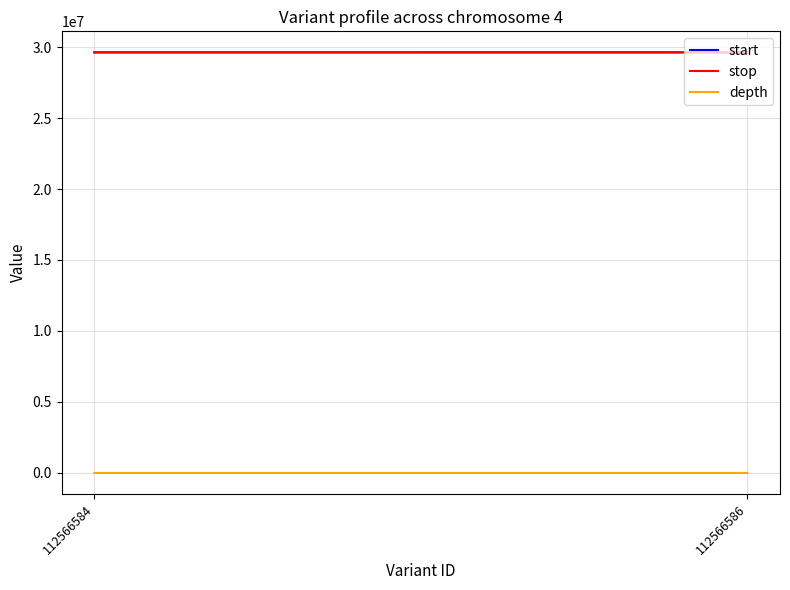

How many values in the start series are below 29624416?

1